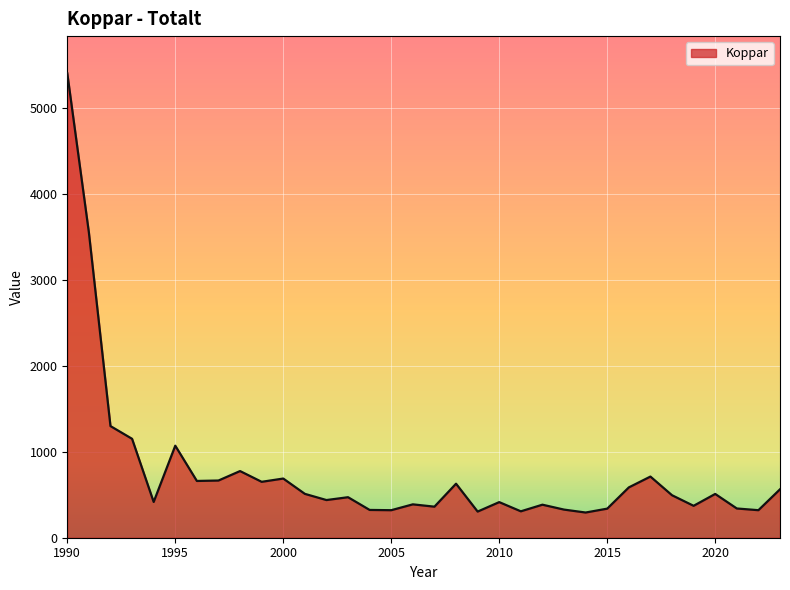

What is the maximum value shown in the chart?

5400